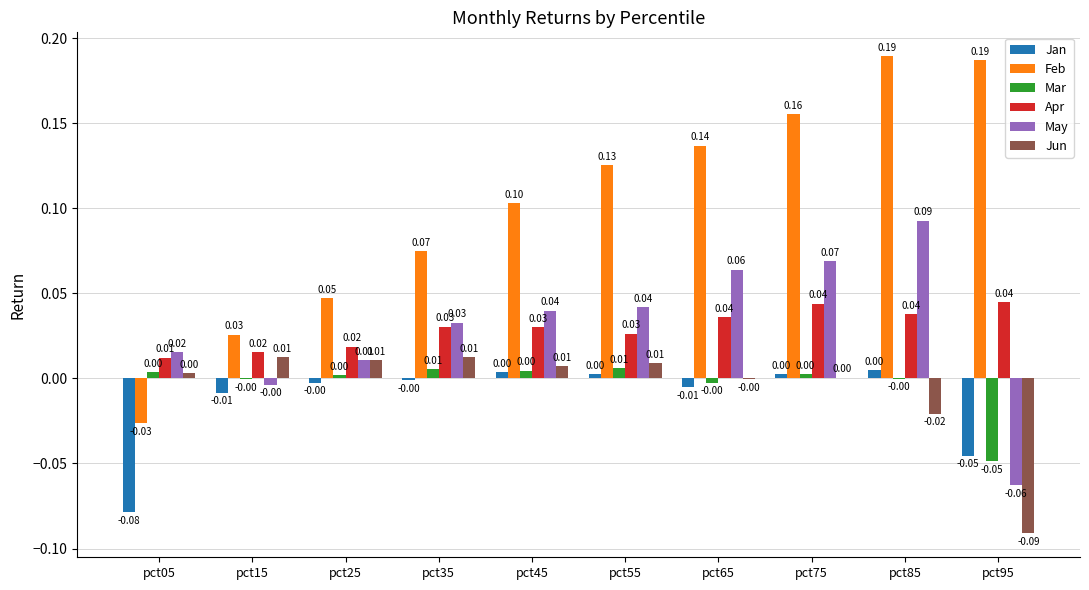

The Jun series shows 0.0 at pct15. True or false?

True